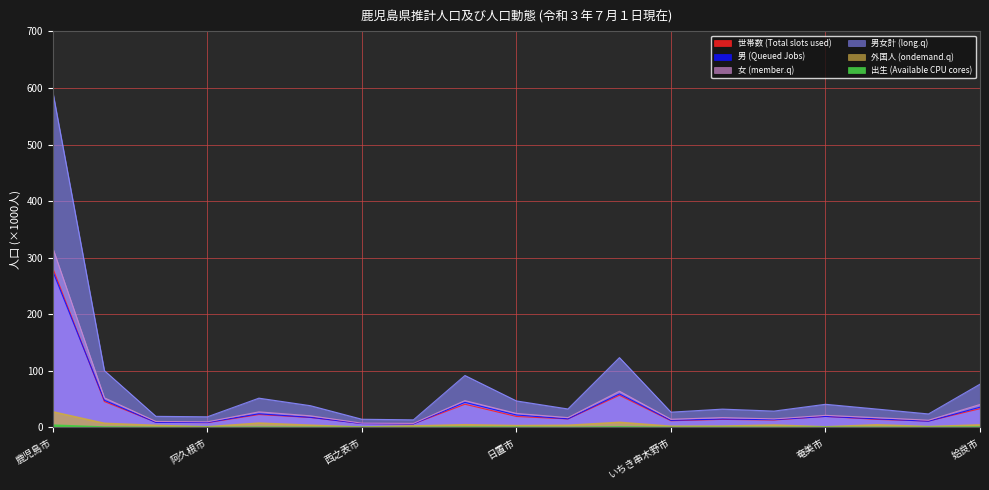

Which label corresponds to the smallest value in the chart?

西之表市